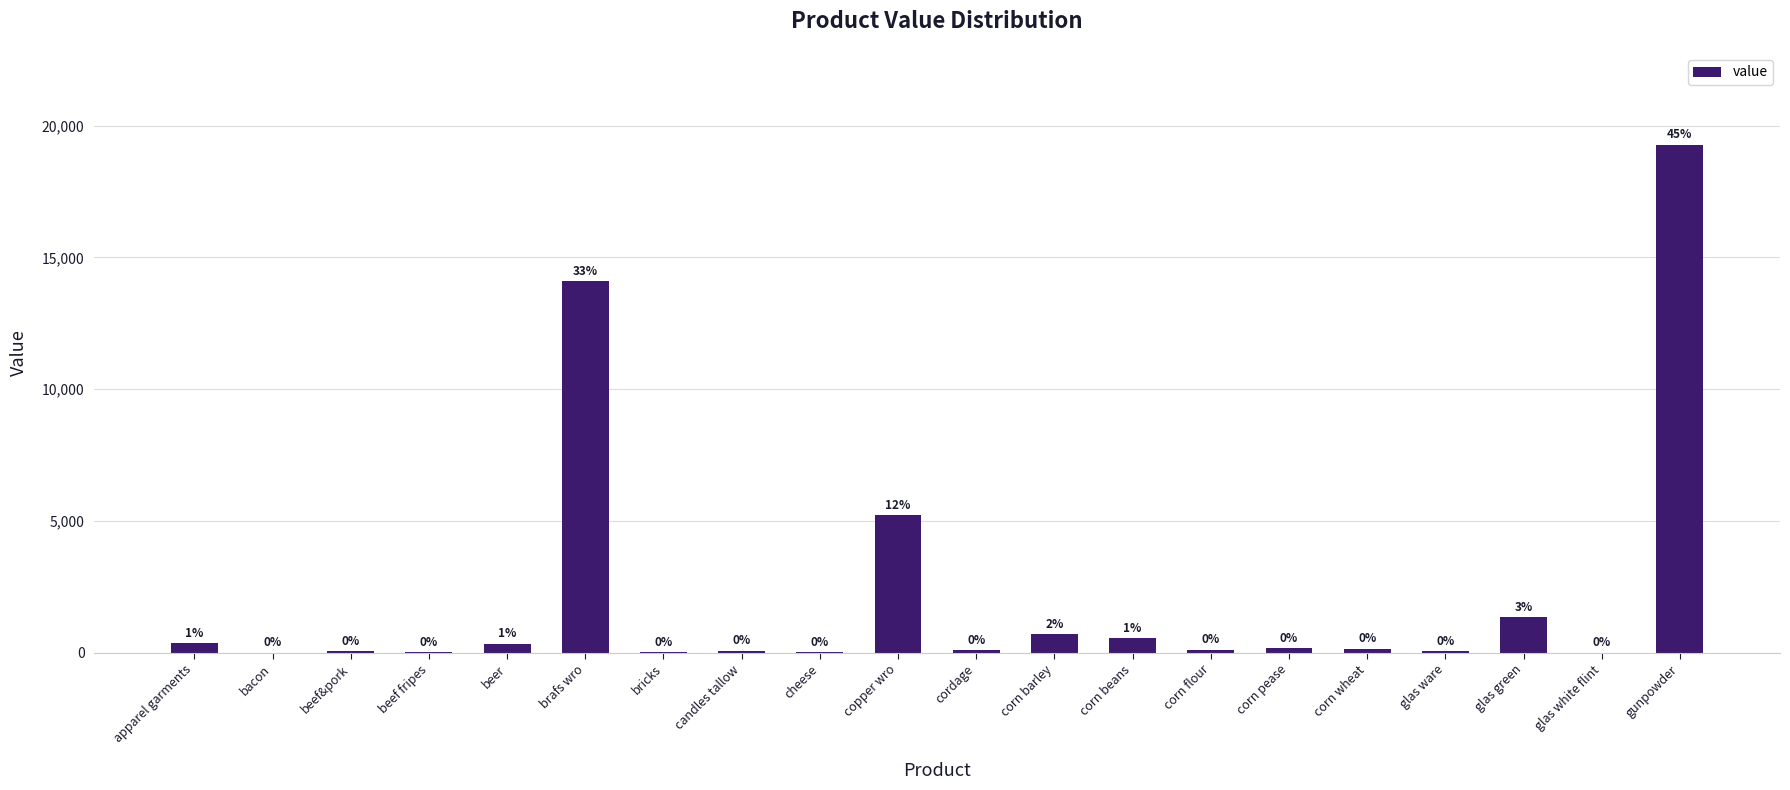

Are the bars horizontal?

No